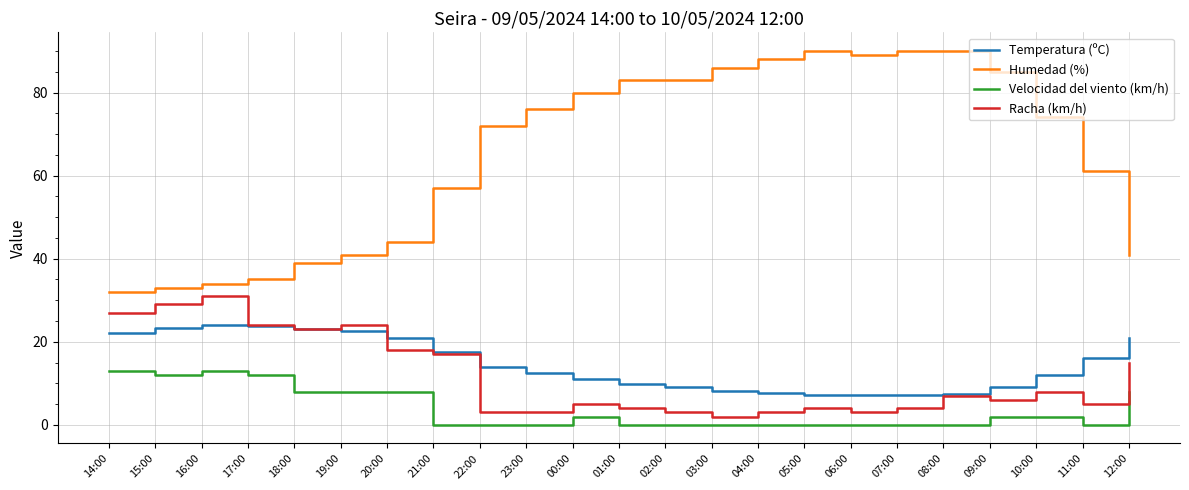

What is the sum of the Racha (km/h) values at 23:00 and 10:00?

11.0